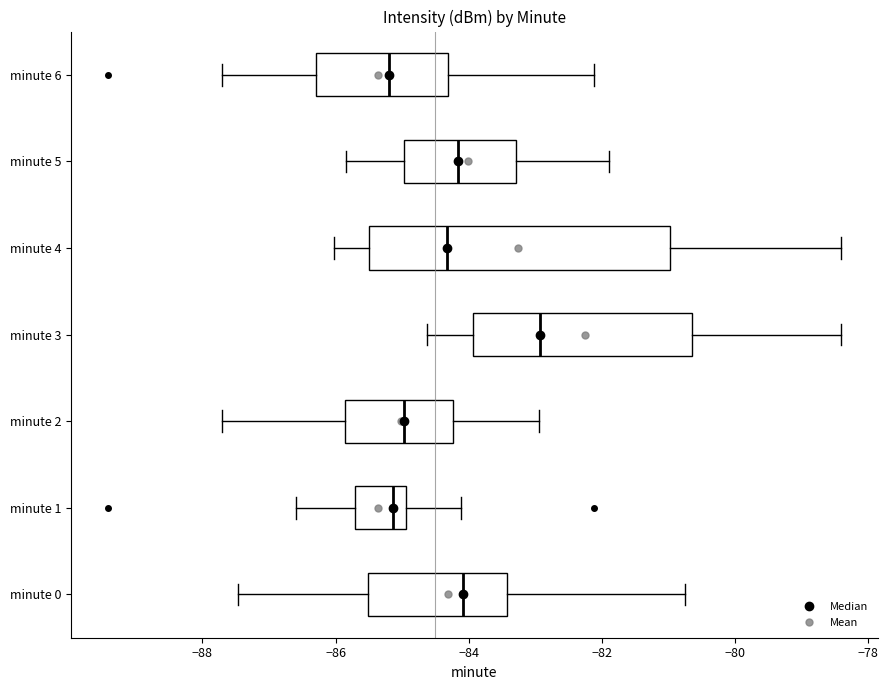

Reading bottom to top, transcribe this box plot: for each box, give where its median line is, the range the box spans, and where its two whiskers end, as read against the x-axis. The values are not printed on the chart, so give them approximately, as read against the axis.

minute 0: median -84.0, box -85.6 to -83.4, whiskers -87.4 to -80.8
minute 1: median -85.2, box -85.8 to -85.0, whiskers -86.6 to -84.2
minute 2: median -85.0, box -85.8 to -84.2, whiskers -87.6 to -83.0
minute 3: median -83.0, box -84.0 to -80.6, whiskers -84.6 to -78.4
minute 4: median -84.4, box -85.6 to -81.0, whiskers -86.0 to -78.4
minute 5: median -84.2, box -85.0 to -83.2, whiskers -85.8 to -81.8
minute 6: median -85.2, box -86.2 to -84.4, whiskers -87.6 to -82.2